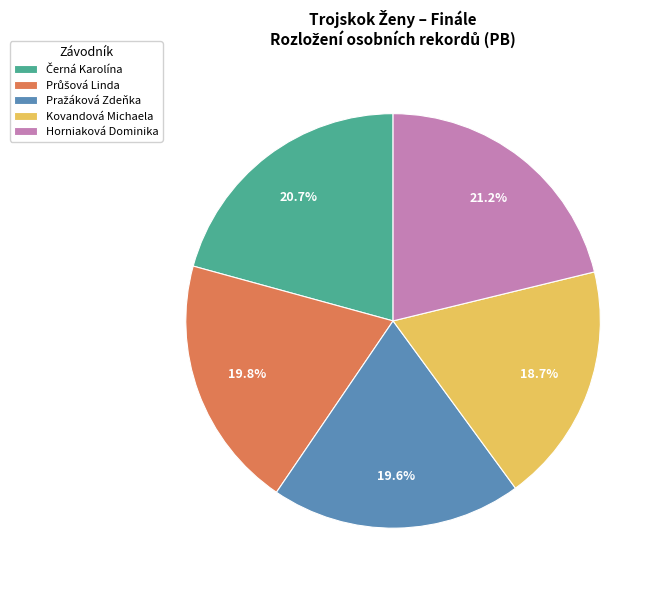

What is the smallest slice in the pie chart?

Kovandová Michaela